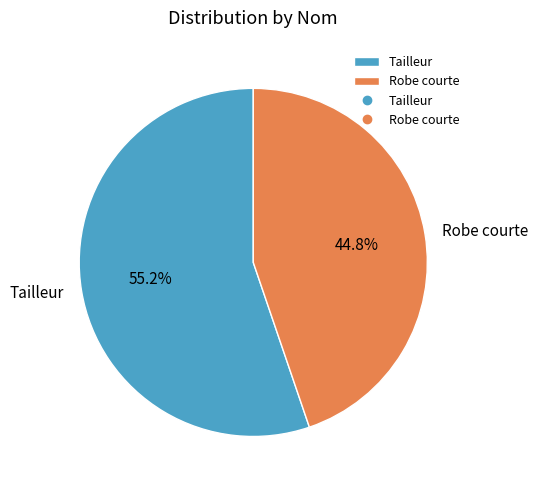

The Robe courte slice represents 54% of the pie. True or false?

False